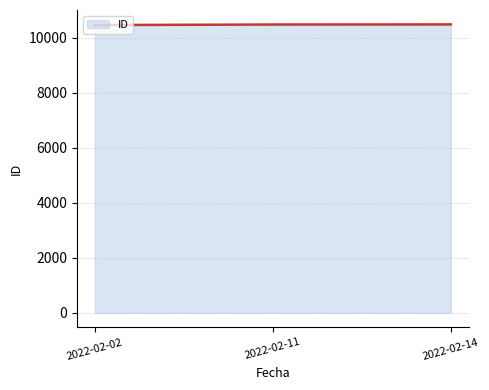

How many categories are shown in the chart?

3